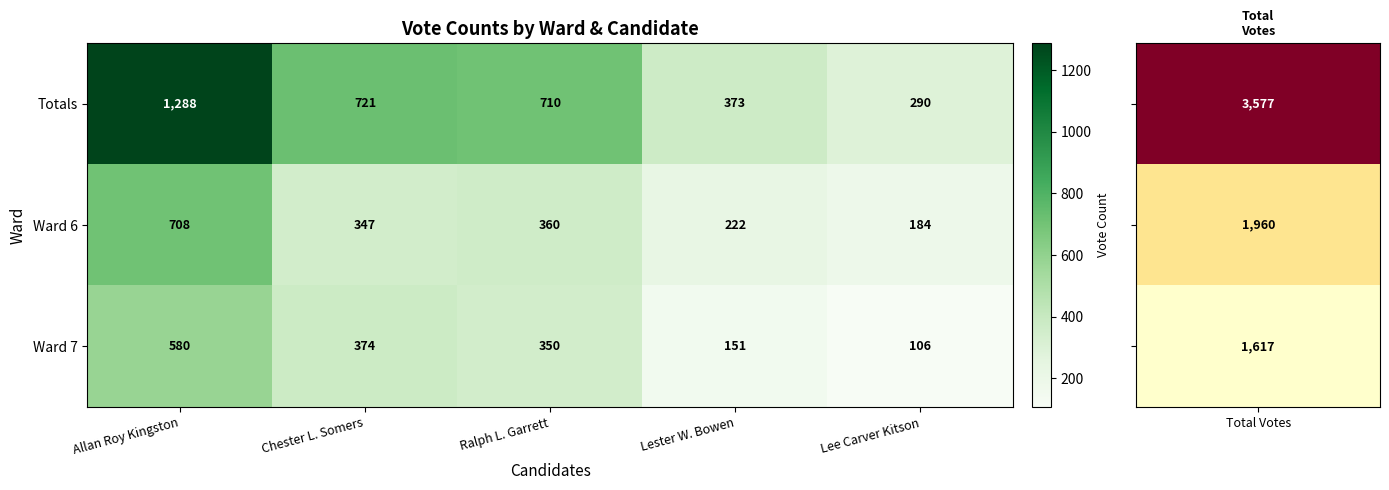

Reading right to left, transcribe all the data shown in this chart.

Totals: Lee Carver Kitson=290	Lester W. Bowen=373	Ralph L. Garrett=710	Chester L. Somers=721	Allan Roy Kingston=1288
Ward 6: Lee Carver Kitson=184	Lester W. Bowen=222	Ralph L. Garrett=360	Chester L. Somers=347	Allan Roy Kingston=708
Ward 7: Lee Carver Kitson=106	Lester W. Bowen=151	Ralph L. Garrett=350	Chester L. Somers=374	Allan Roy Kingston=580